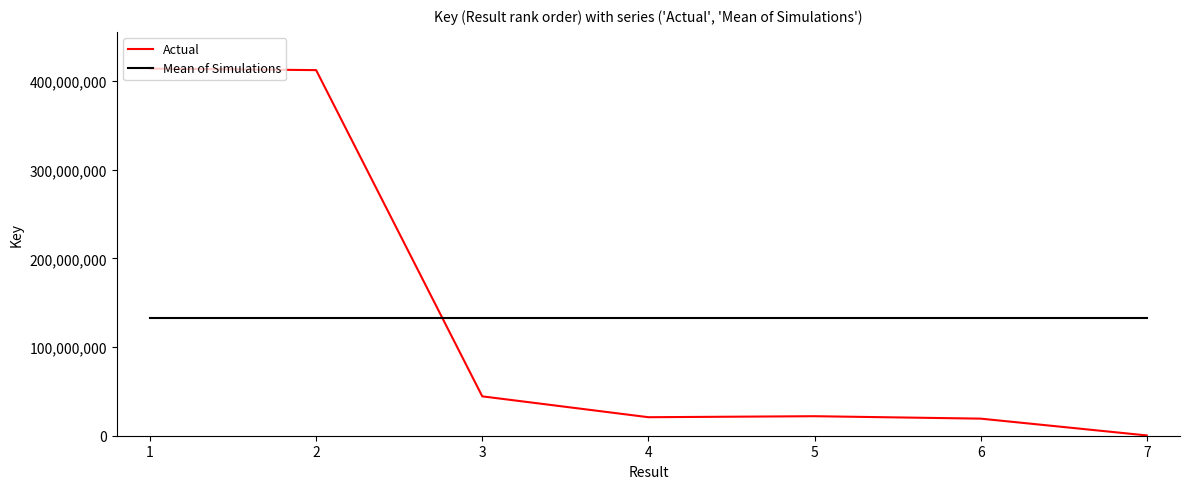

At which label does Actual reach its minimum?

7